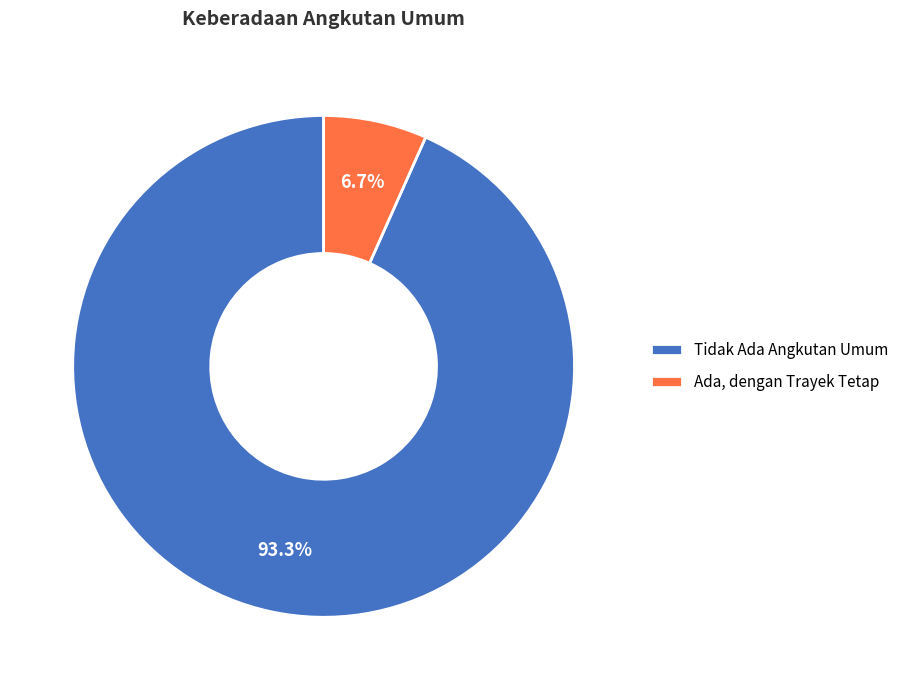

To the nearest percent, what is the difference between the Tidak Ada Angkutan Umum and Ada, dengan Trayek Tetap slice percentages?

87%